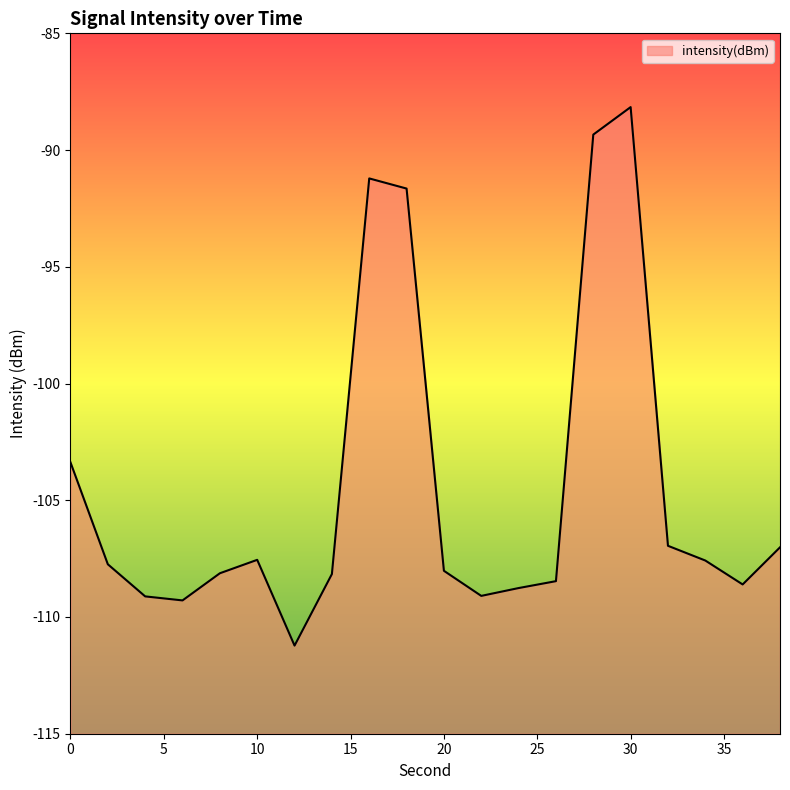

How many values are below -107?

14